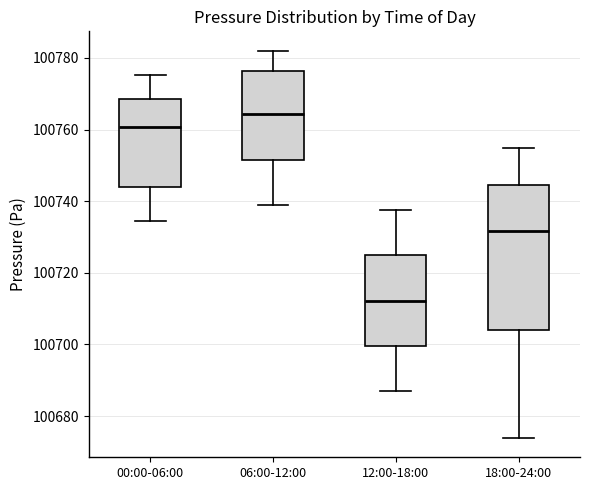

Where does the upper whisker of the box for 18:00-24:00 end on the y-axis? The values are not printed on the chart, so give them approximately, as read against the axis.

100754